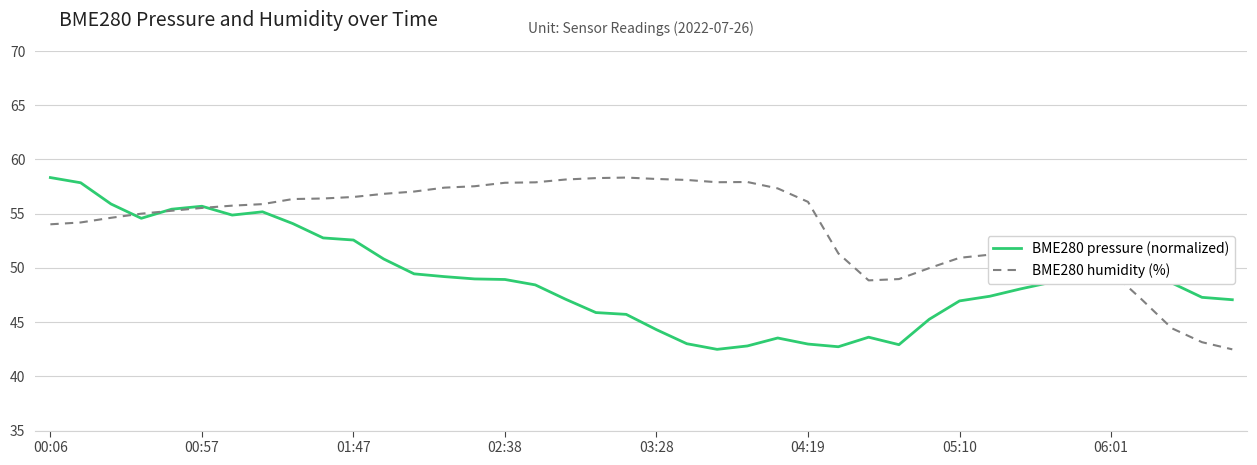

Rank the series by their average value, from highest to lowest.

BME280 humidity (%), BME280 pressure (normalized)